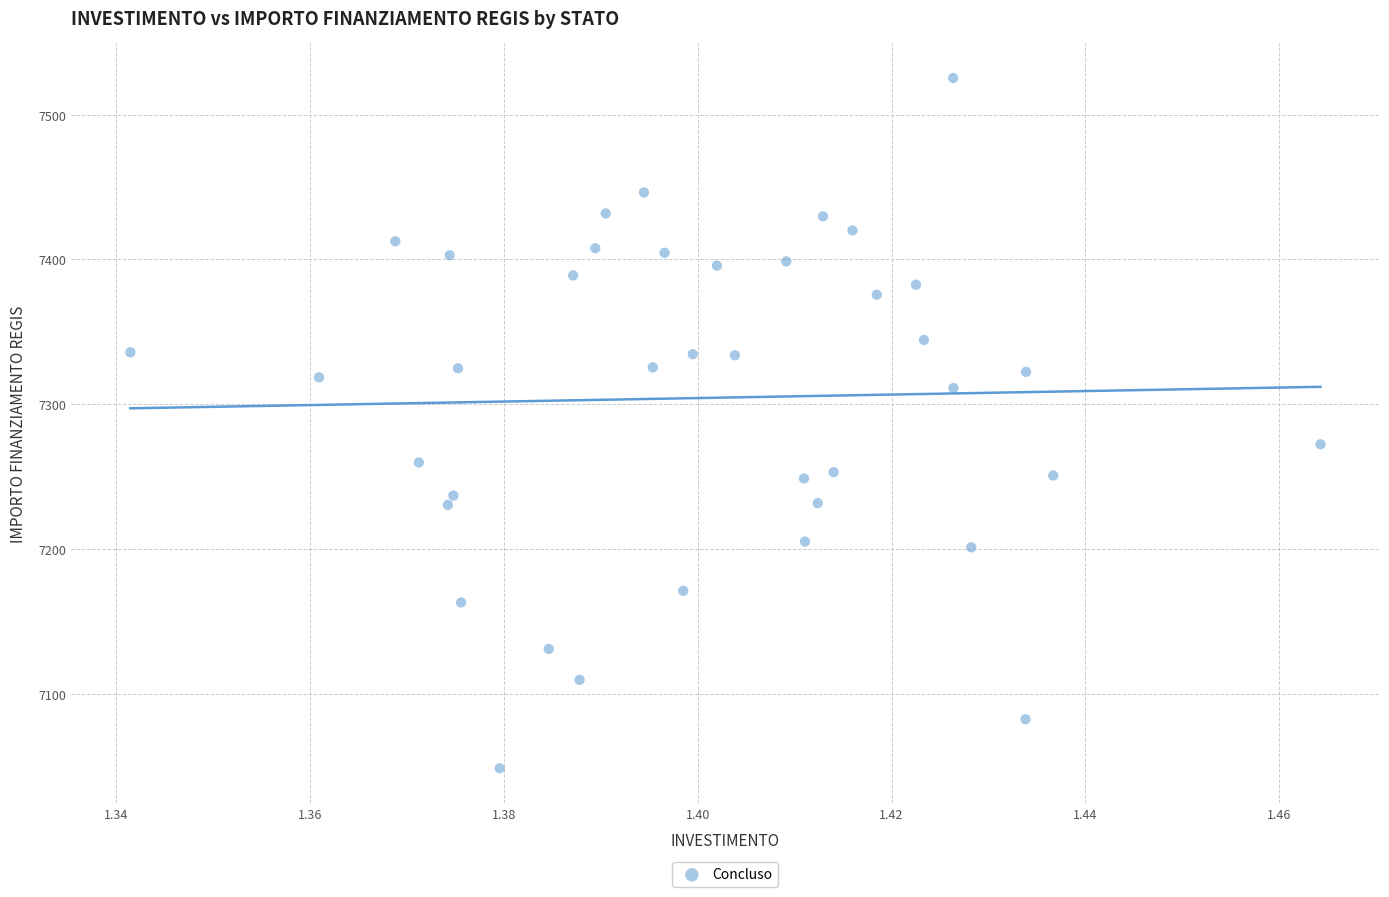

What Y value in the scatter plot is closest to 7286?

7272.3